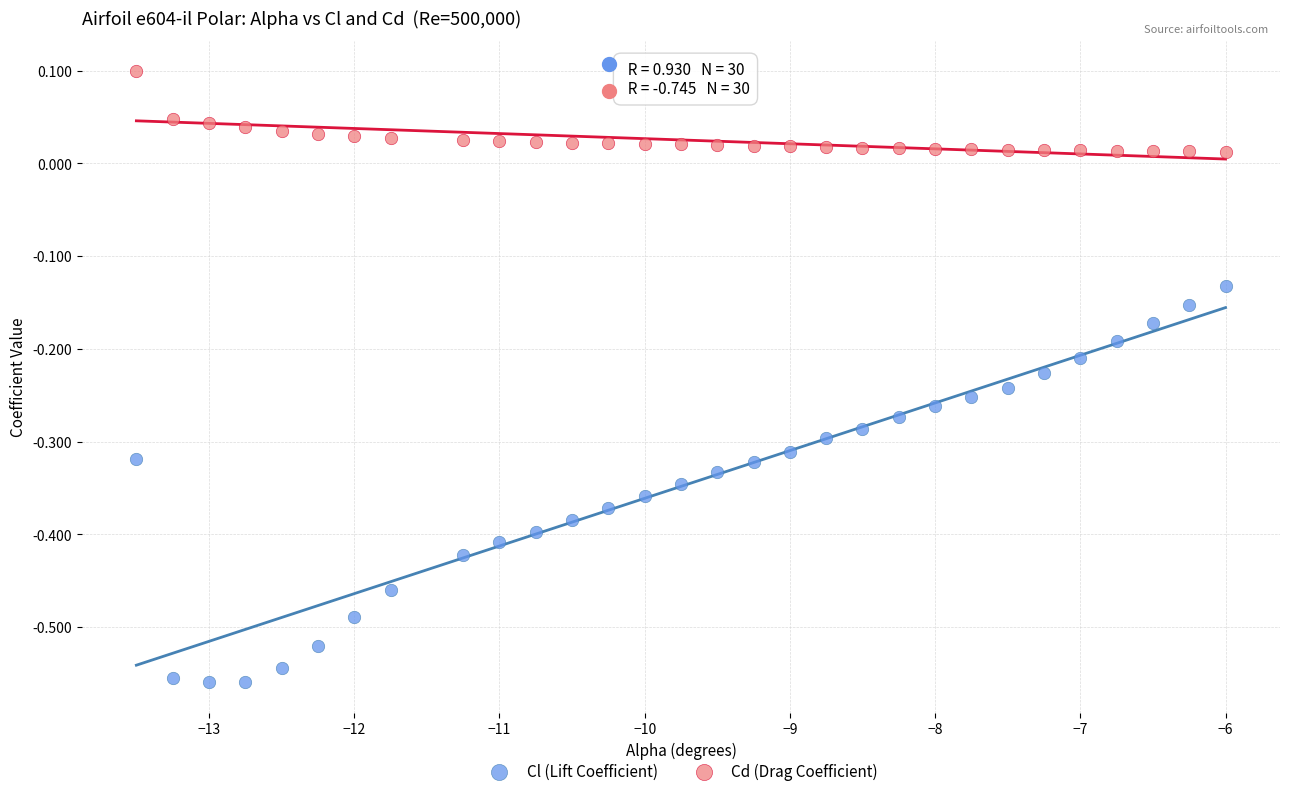

What is the X range (max minus min) for the scatter plot?

7.5